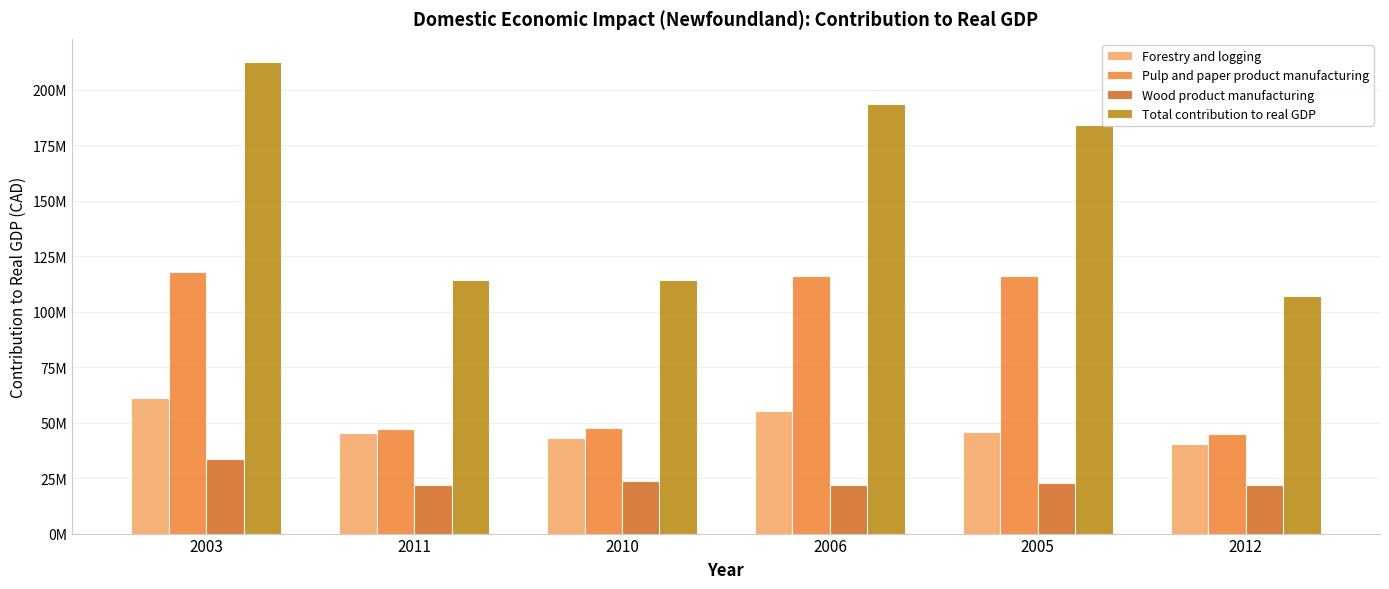

The Forestry and logging series shows 18380002 at 2006. True or false?

False